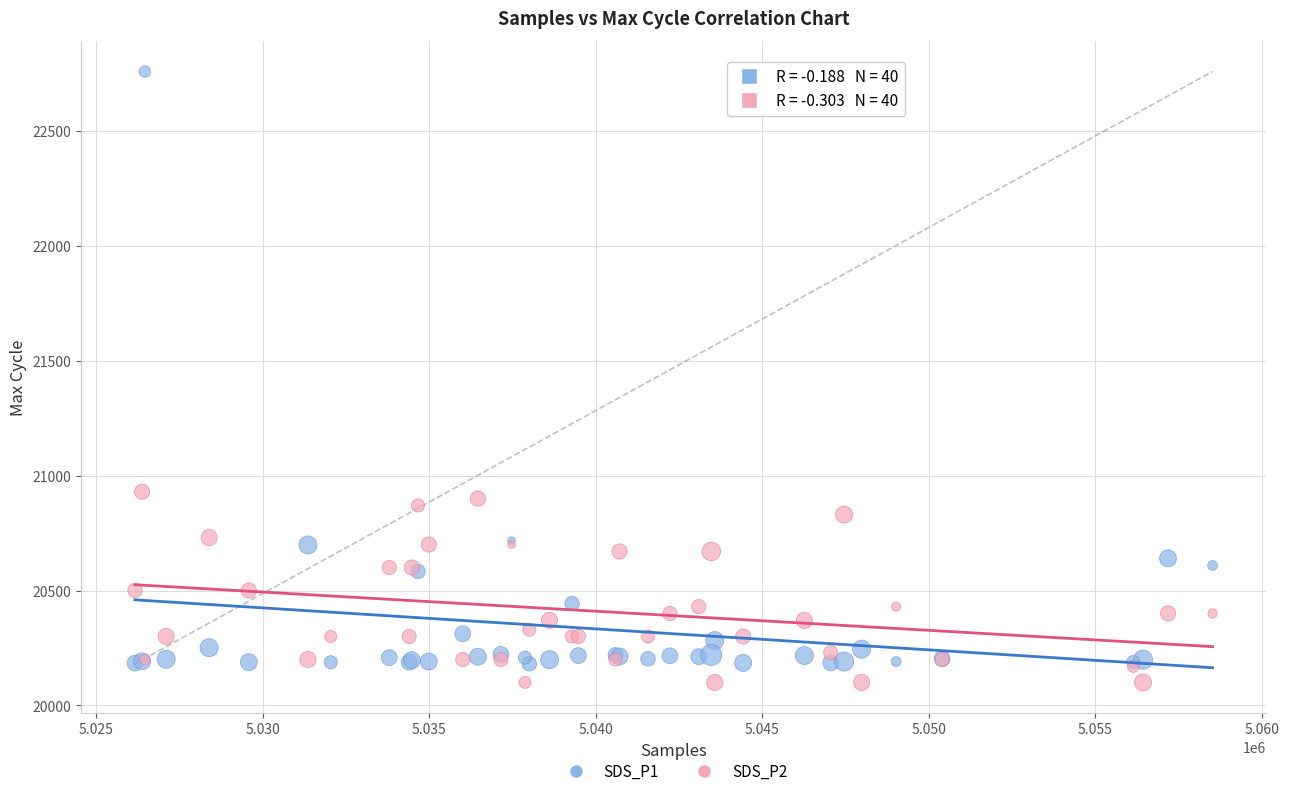

Which series has the widest spread of Y values?

SDS_P1